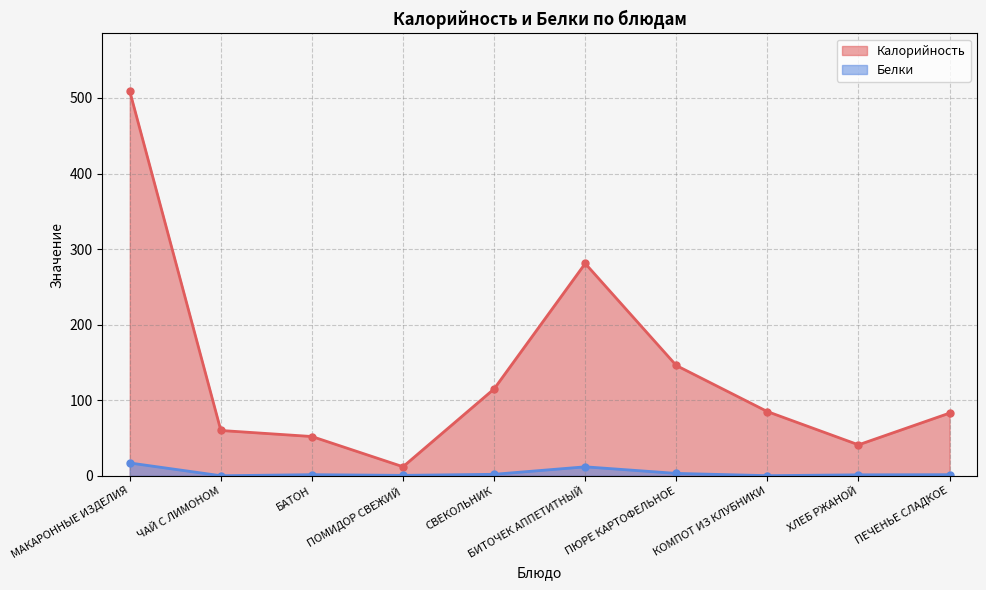

What is the label of the 5th point from the left?

СВЕКОЛЬНИК